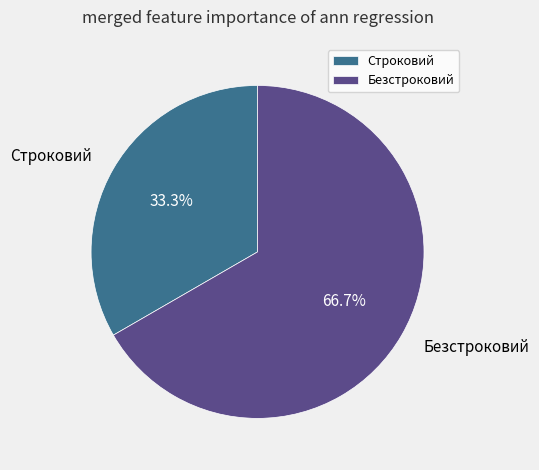

What is the smallest slice in the pie chart?

Строковий